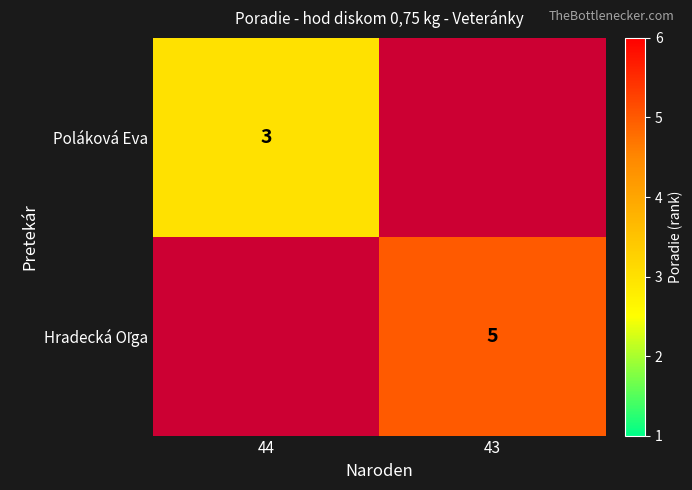

Is it true that Poláková Eva equals 3 at 44?

True